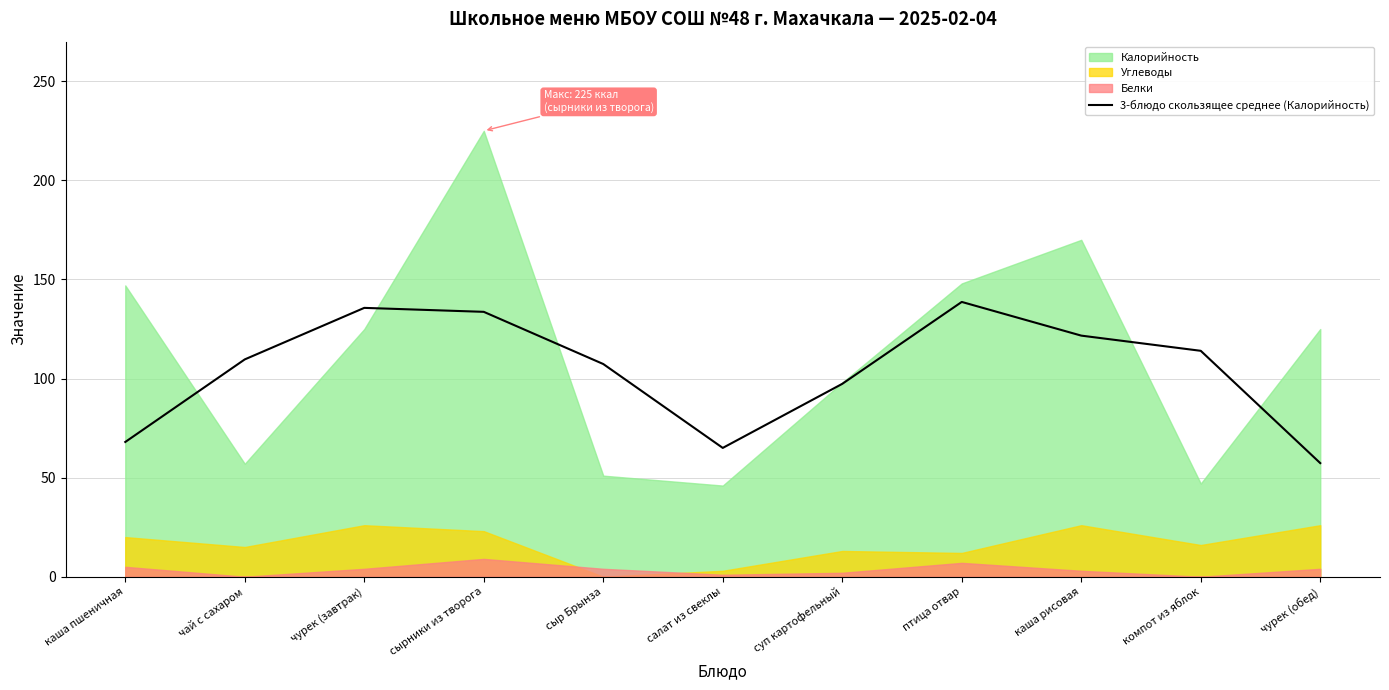

Where is the data nearest to the value 98?

суп картофельный